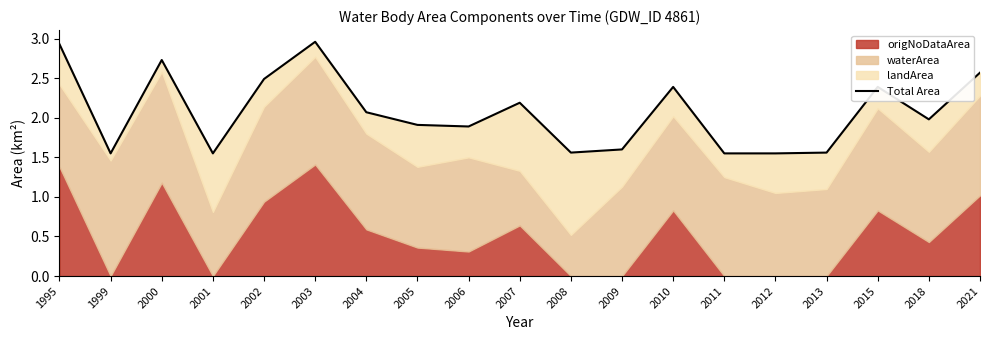

Reading left to right, transcribe all the data shown in this chart.

2.9	1.6	2.7	1.6	2.5	3.0	2.1	1.9	1.9	2.2	1.6	1.6	2.4	1.6	1.6	1.6	2.4	2.0	2.6